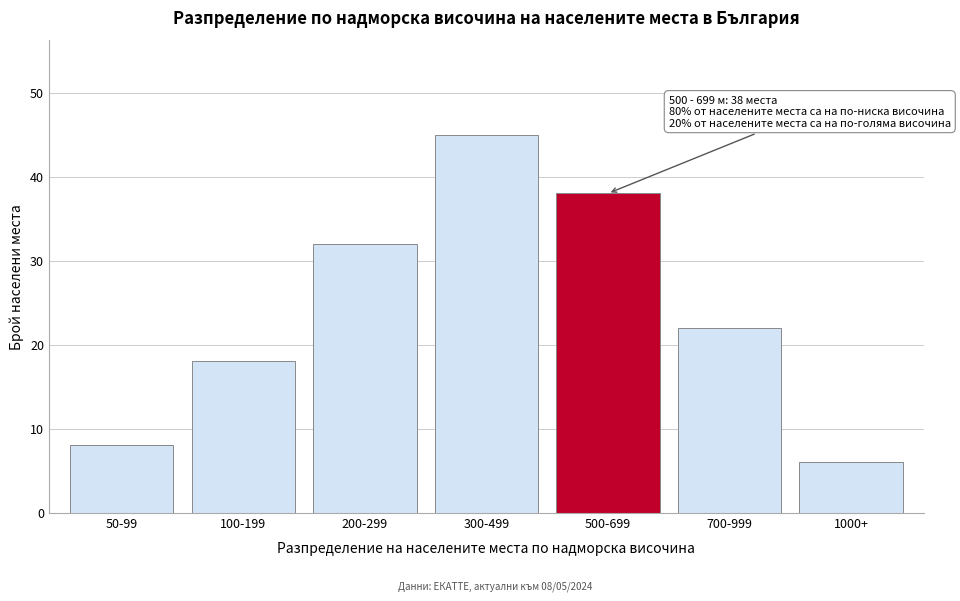

Reading right to left, list all the values displayed in this chart.

1000+=6	700-999=22	500-699=38	300-499=45	200-299=32	100-199=18	50-99=8